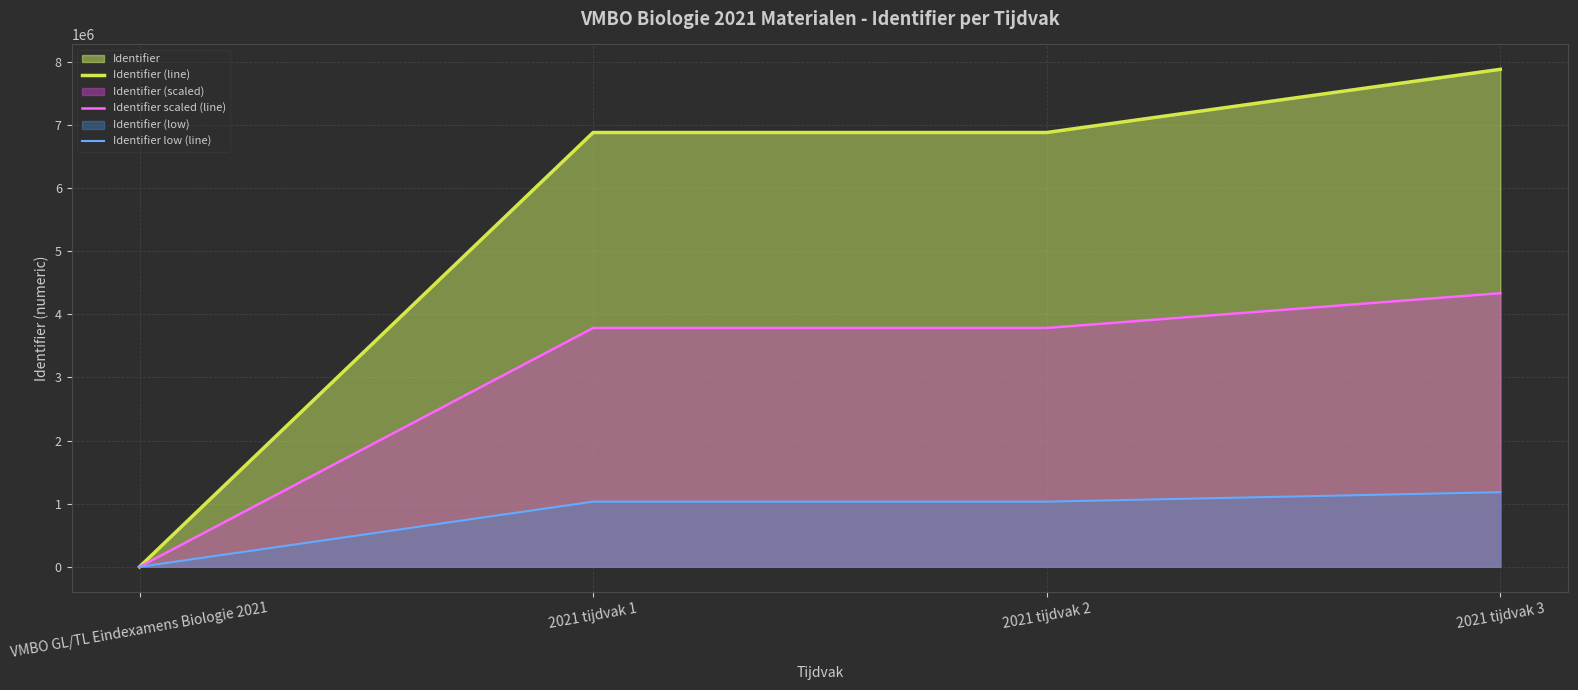

Rank the series by their average value, from highest to lowest.

Identifier (line), Identifier scaled (line), Identifier low (line)